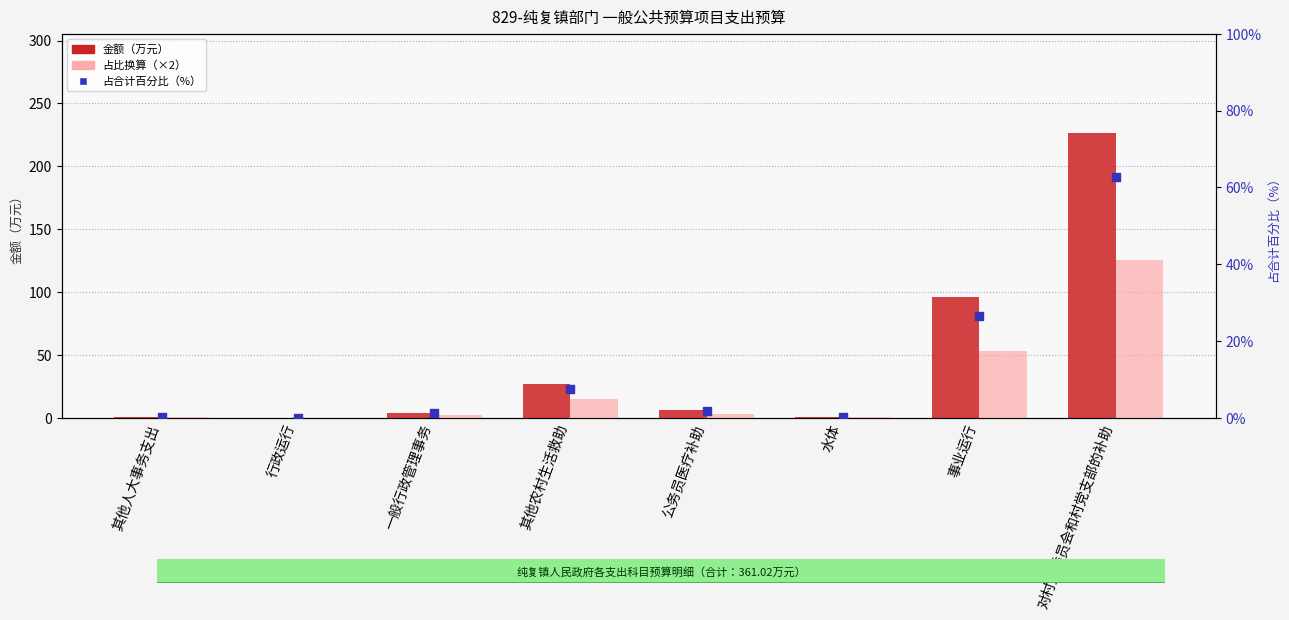

Which series has the widest spread of Y values?

金额（万元）